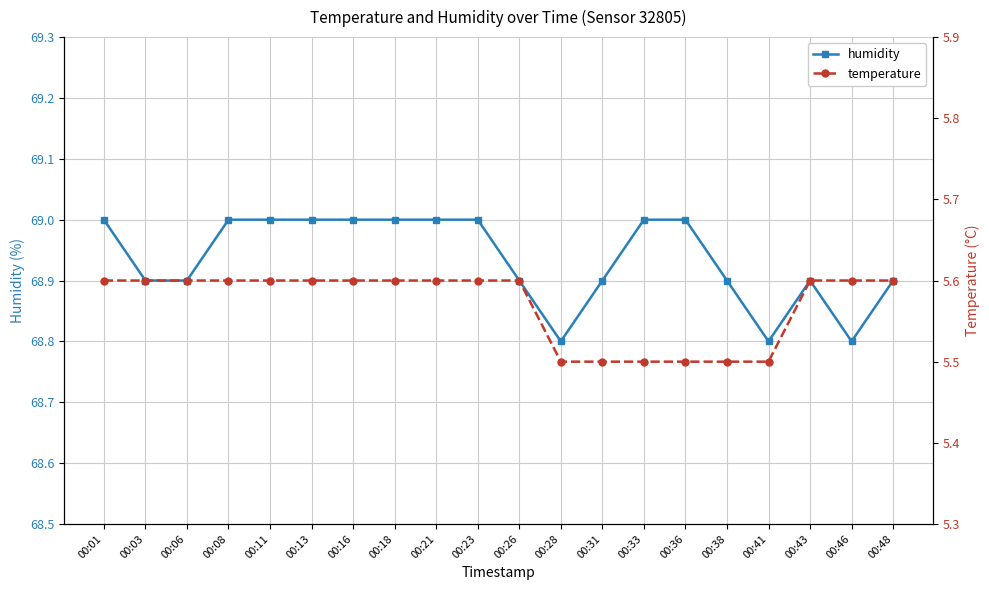

Between 00:13 and 00:36, which is larger?

00:13